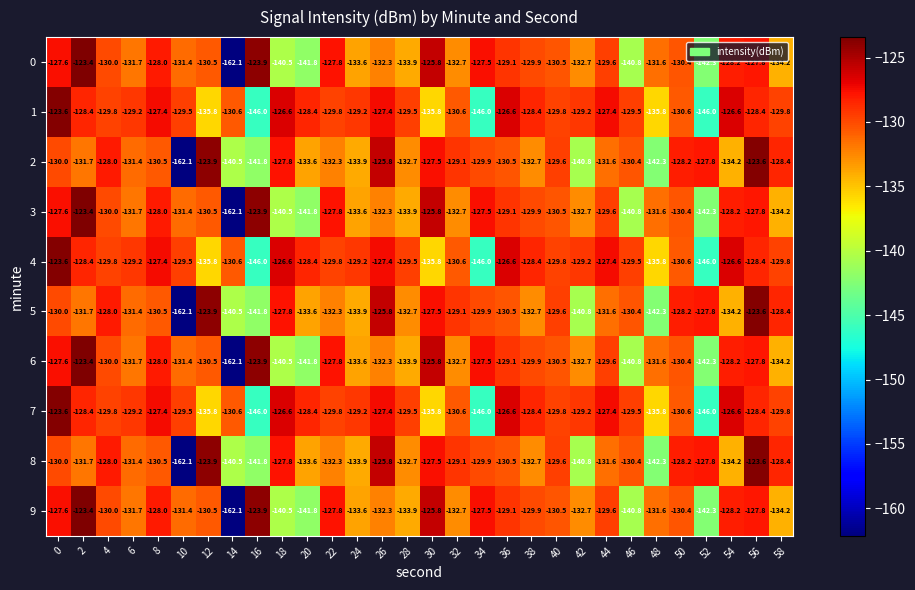

What is the minimum value for 8?

-162.1